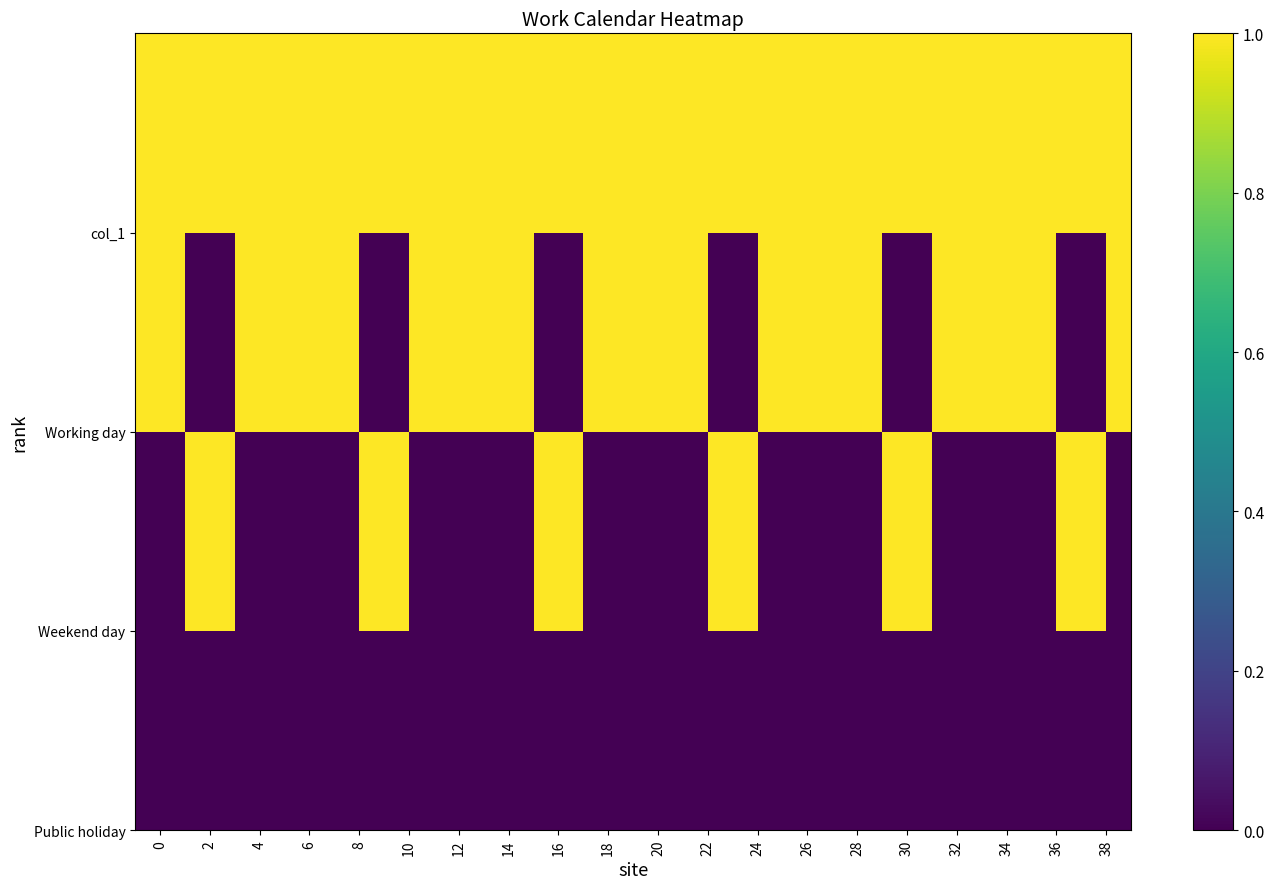

How many data points does each series have?

40